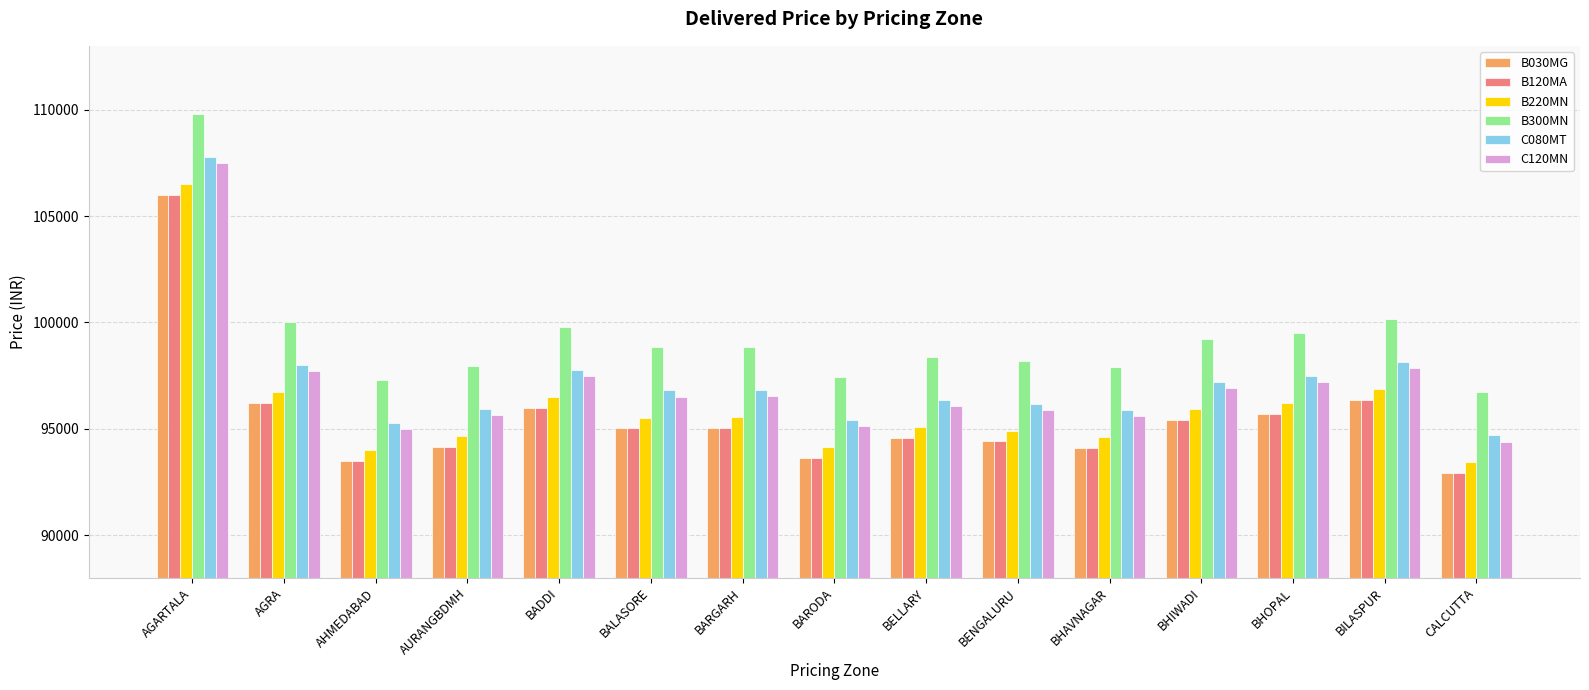

Is it true that C080MT equals 97749 at BADDI?

True